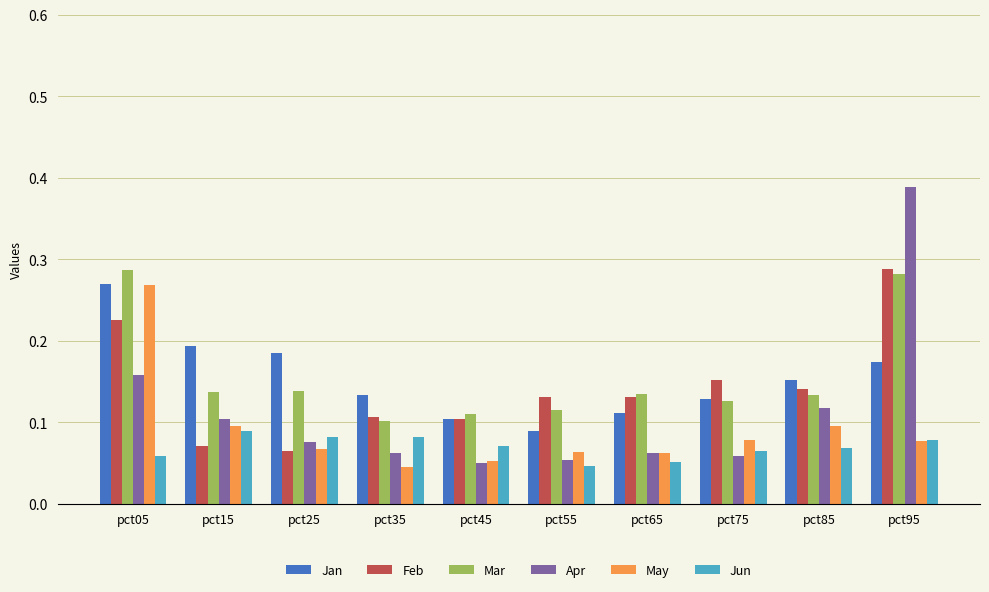

Which series has the largest range (max minus min)?

Apr